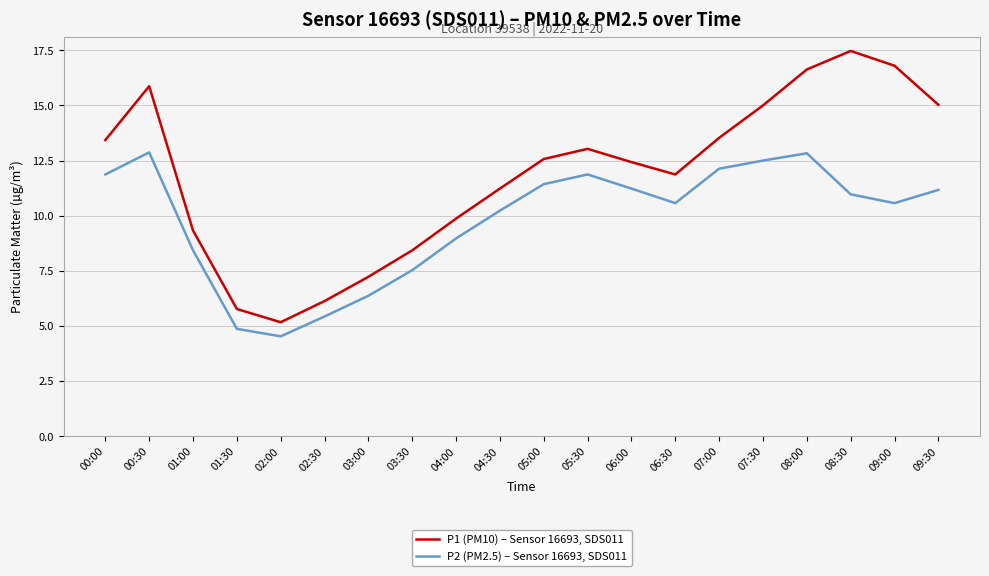

What position from the right is 02:30?

15